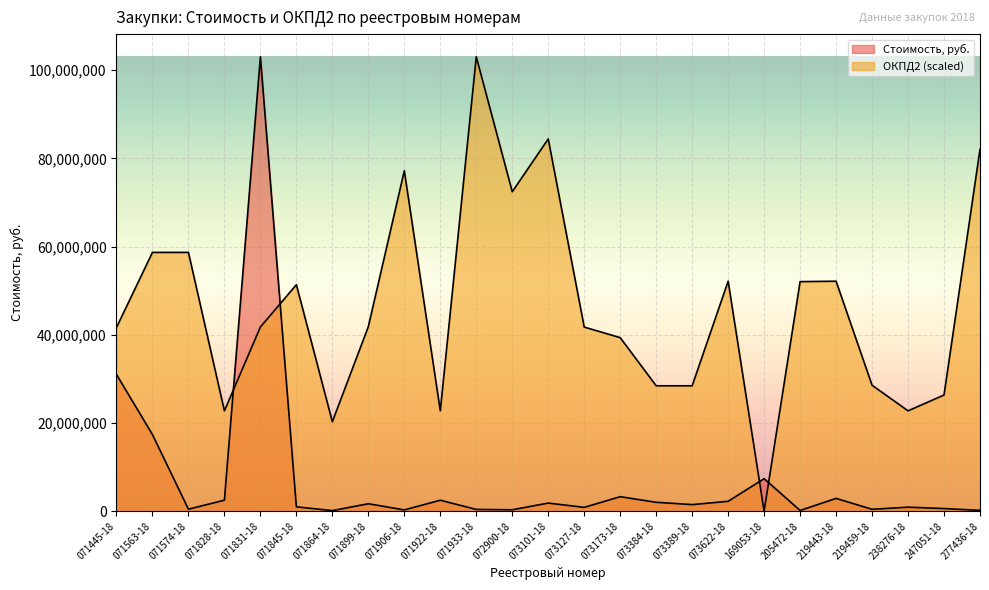

At how many categories does at least one series exceed 86813874?

2